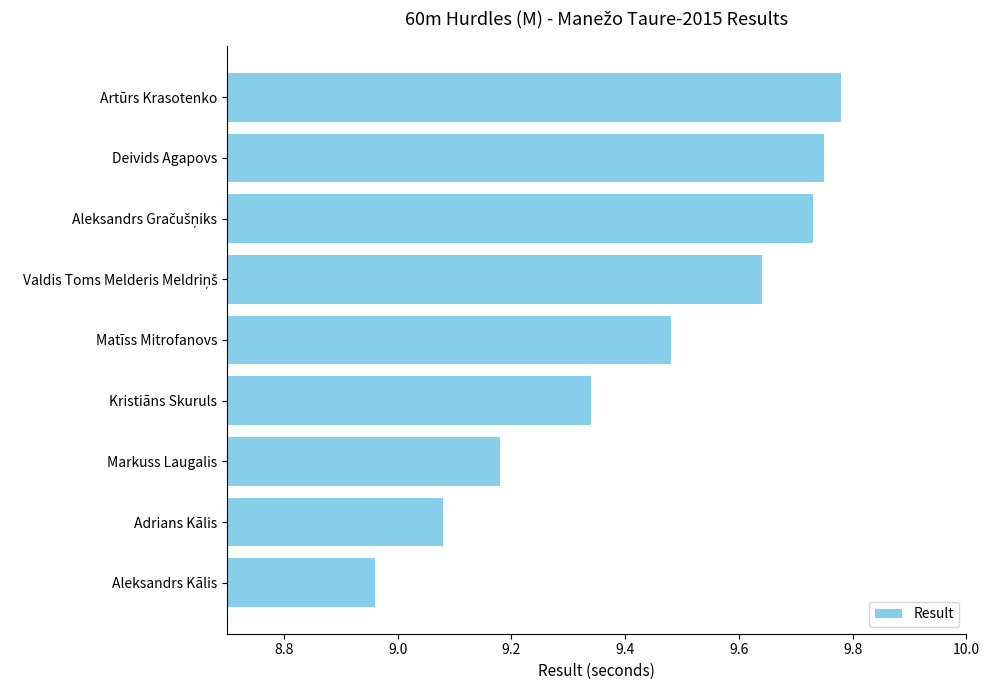

What is the difference between the maximum and minimum values?

0.8